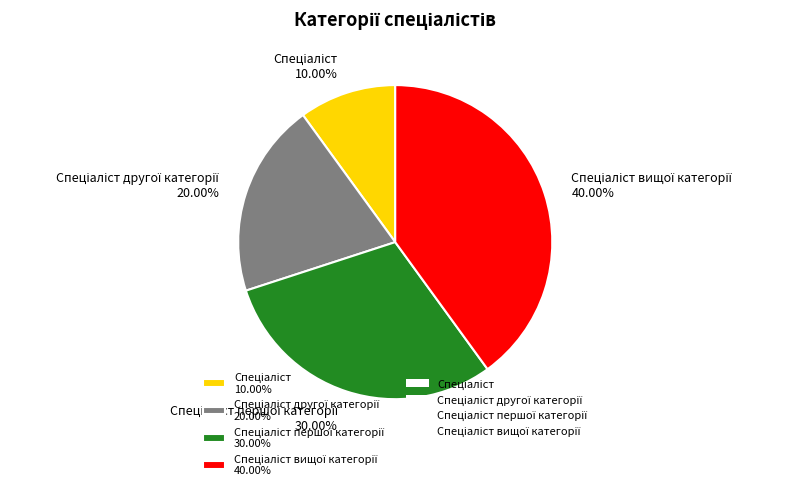

Does any single category account for the majority?

No